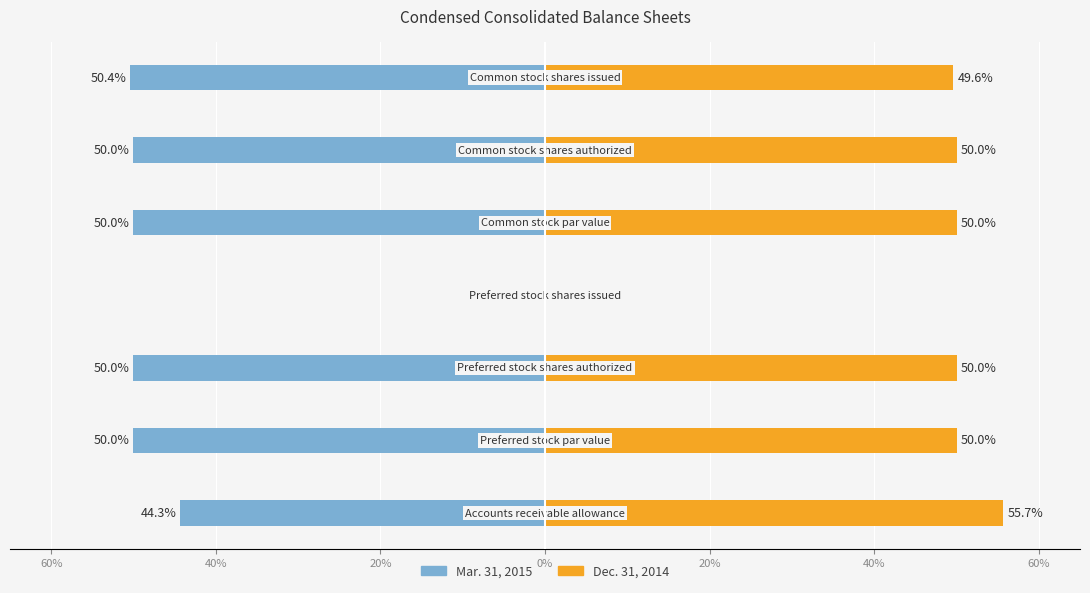

Is the value of Dec. 31, 2014 at 20% greater than the value of Mar. 31, 2015 at 40%?

Yes